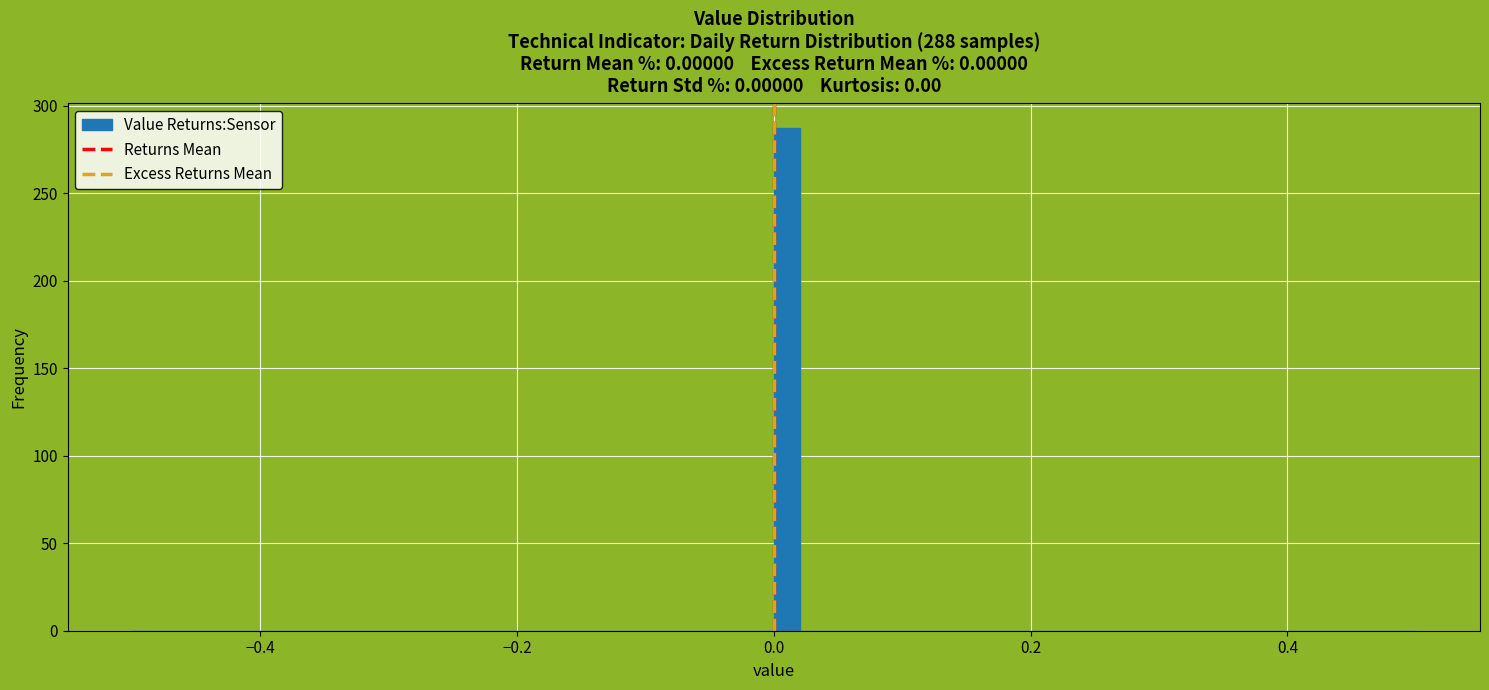

Around what value on the x-axis is the tallest bar? Give the approximate position of its centre, as read against the axis.

0.02